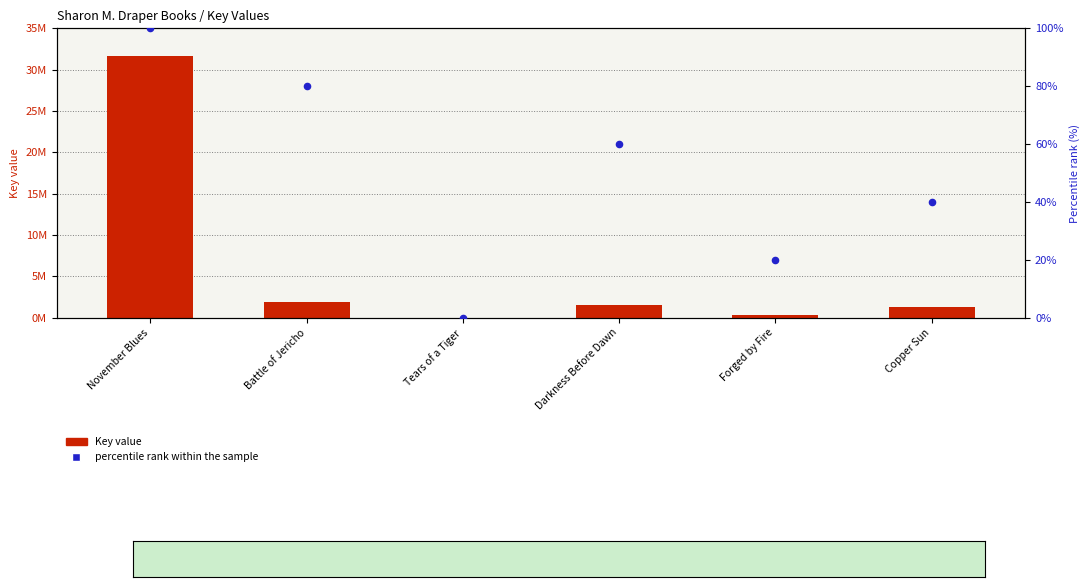

Which series has the largest total across all categories?

Key value